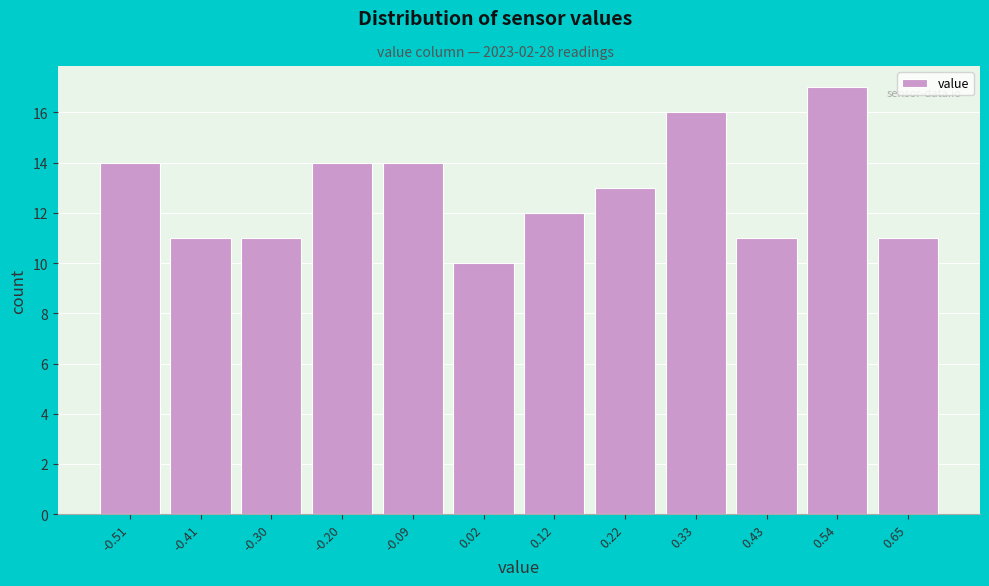

Reading left to right, transcribe all the data shown in this chart.

-0.51=14	-0.41=11	-0.30=11	-0.20=14	-0.09=14	0.02=10	0.12=12	0.22=13	0.33=16	0.43=11	0.54=17	0.65=11